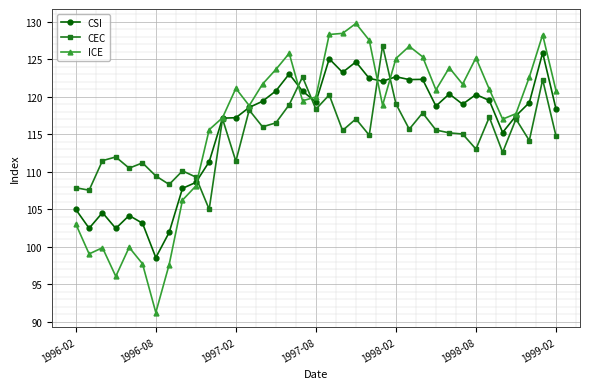

Rank the series by their average value, from lowest to highest.

CEC, CSI, ICE